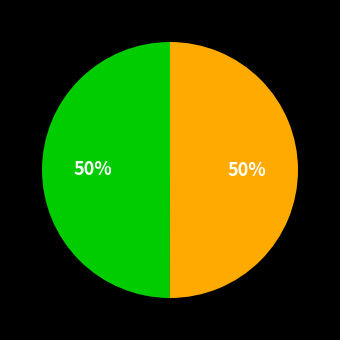

To the nearest percent, what is the average slice percentage?

50%